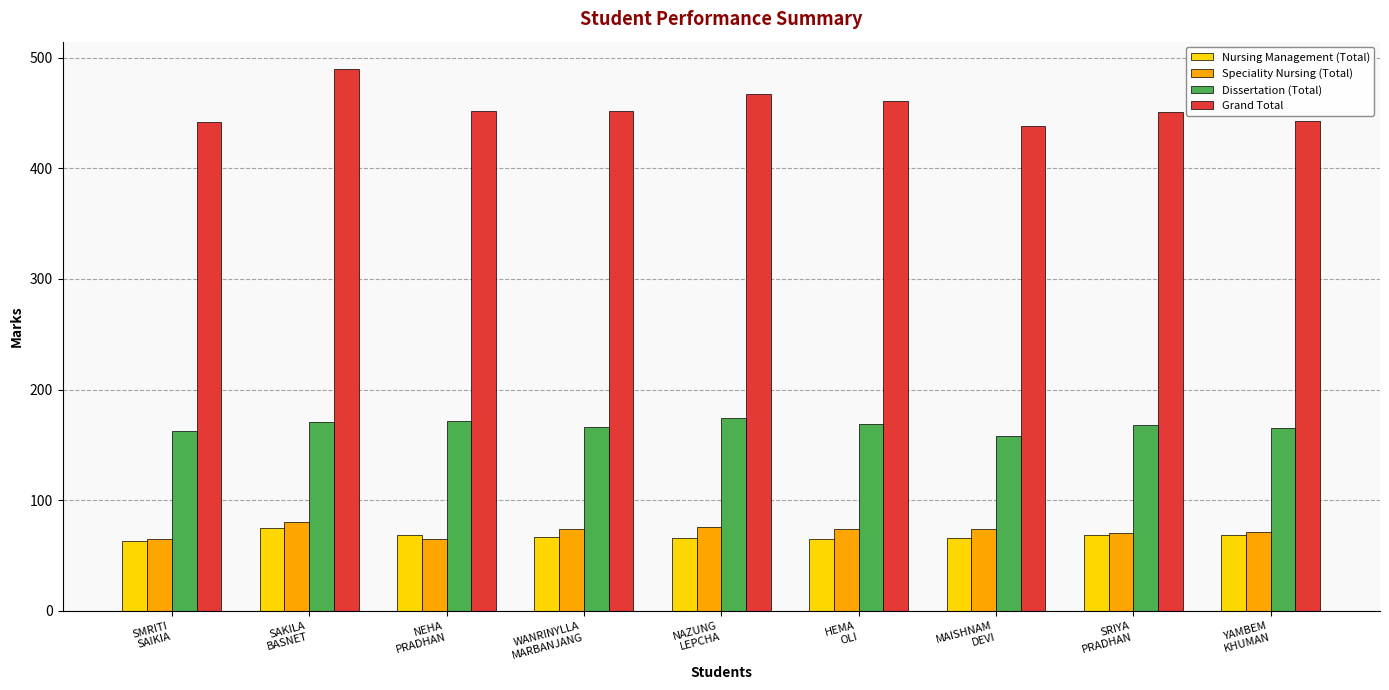

What is the label of the 2nd bar from the right?

SRIYA
PRADHAN